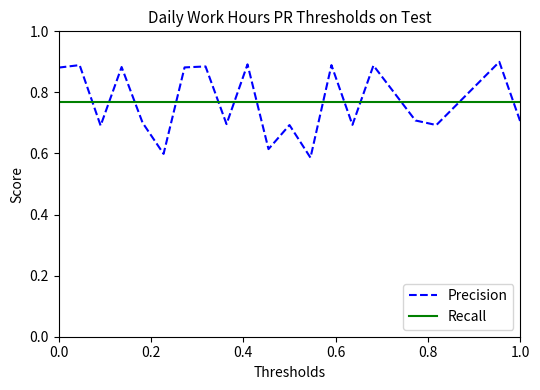

Which has a higher value, 1 or 22?

22